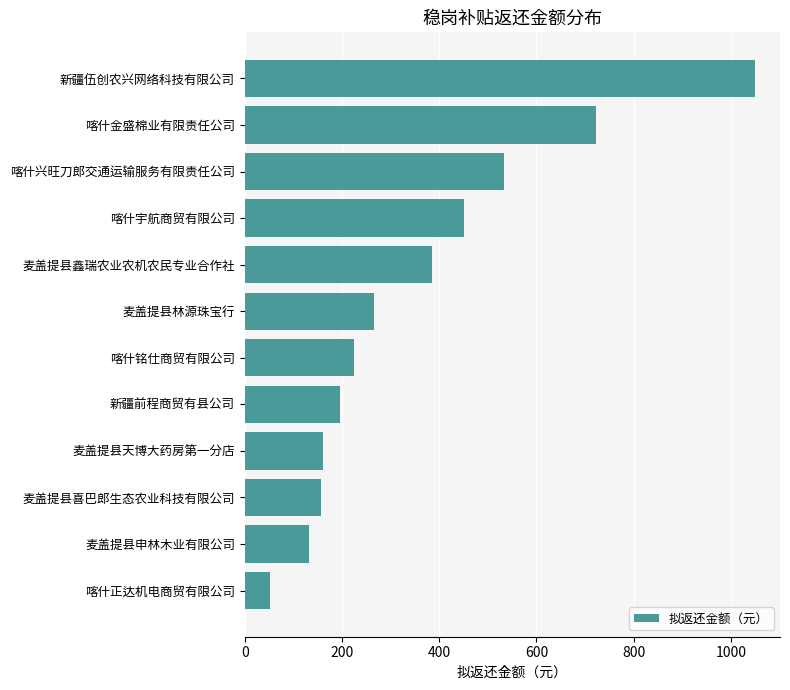

At which label is the value closest to 549?

喀什兴旺刀郎交通运输服务有限责任公司